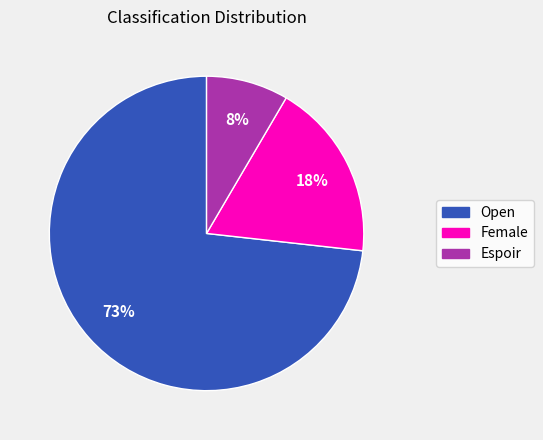

Which slice is the largest?

Open